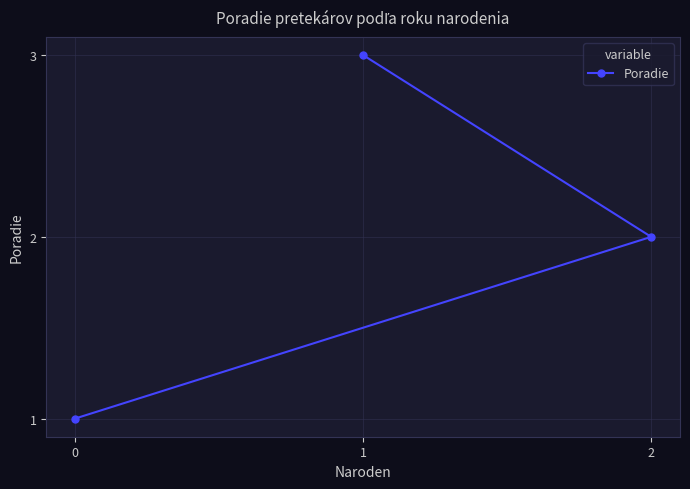

How many values are below 2?

1